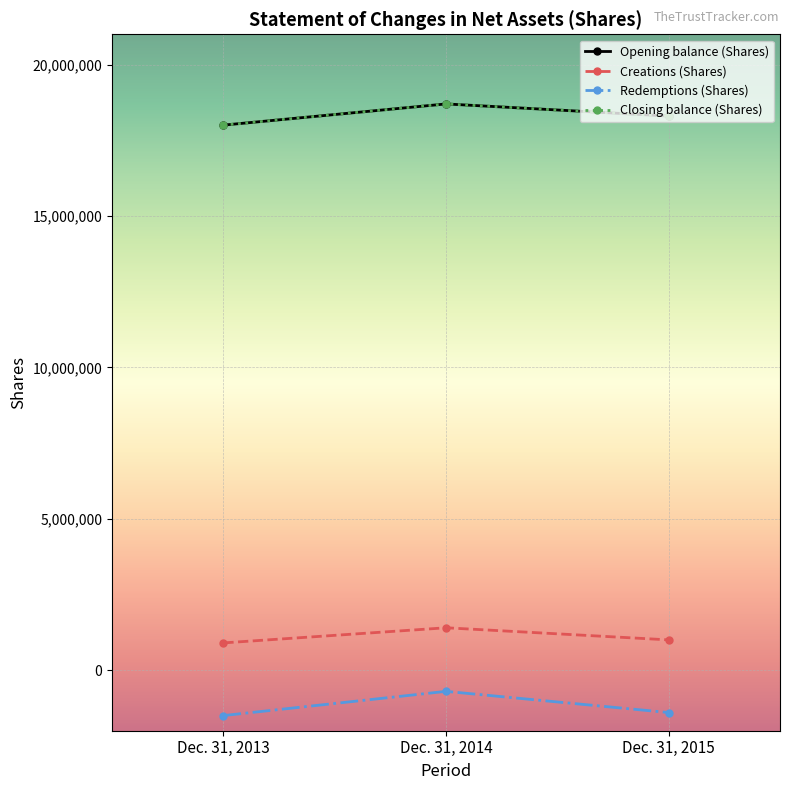

Reading left to right, transcribe all the data shown in this chart.

Opening balance (Shares): 18000000	18700000	18300000
Creations (Shares): 900000	1400000	1000000
Redemptions (Shares): -1500000	-700000	-1400000
Closing balance (Shares): 18000000	18700000	18300000